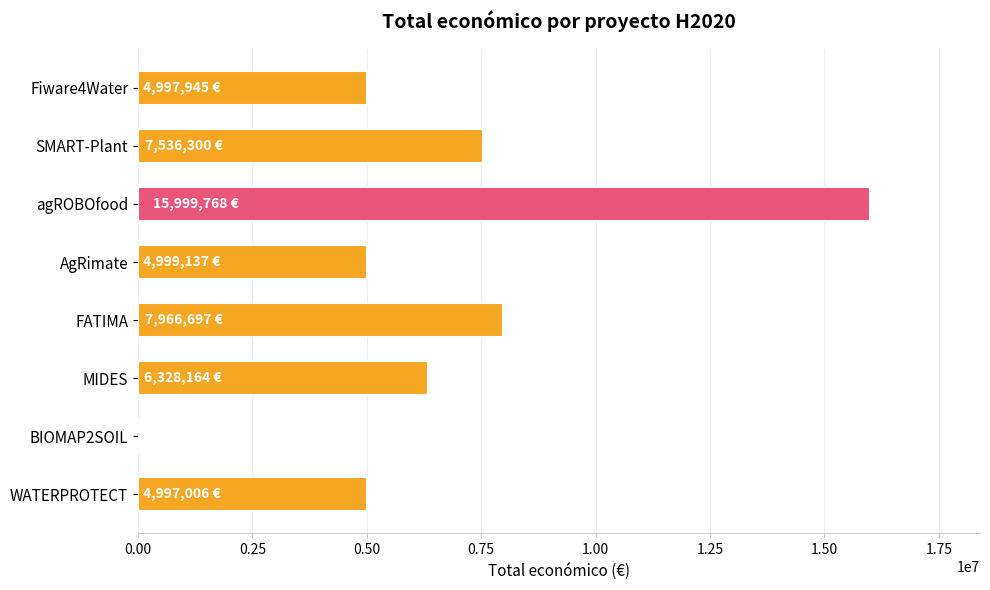

Where is the data nearest to the value 8024884?

FATIMA